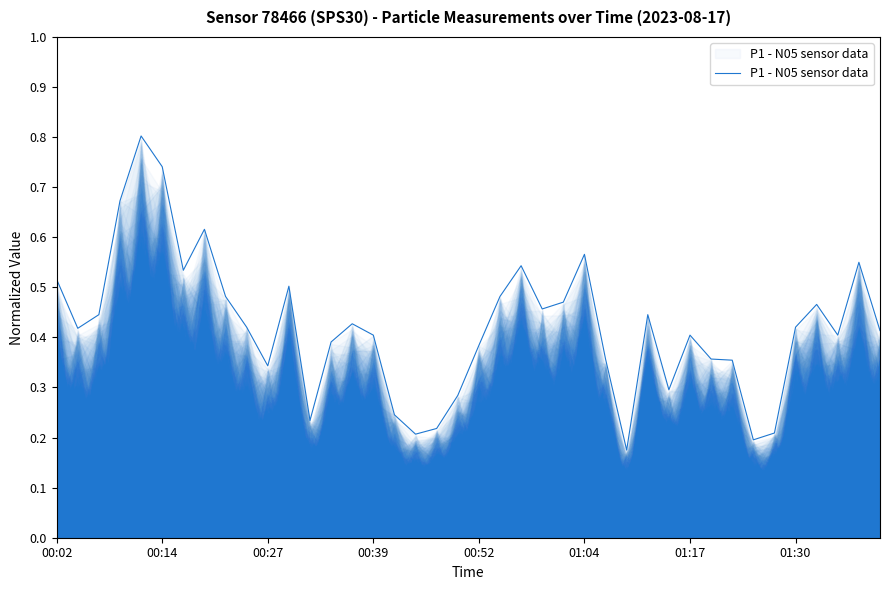

What is the greatest value displayed?

0.8